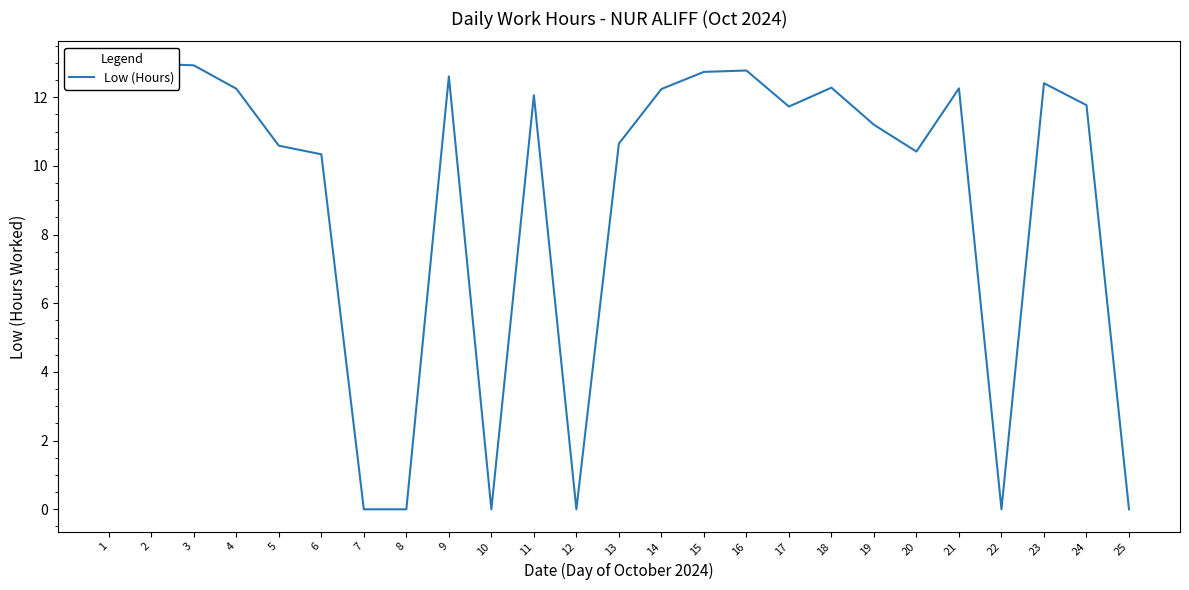

Reading left to right, extract all data points from this chart.

1=12.7	2=13.0	3=12.9	4=12.2	5=10.6	6=10.3	7=0.0	8=0.0	9=12.6	10=0.0	11=12.1	12=0.0	13=10.7	14=12.2	15=12.7	16=12.8	17=11.7	18=12.3	19=11.2	20=10.4	21=12.3	22=0.0	23=12.4	24=11.8	25=0.0